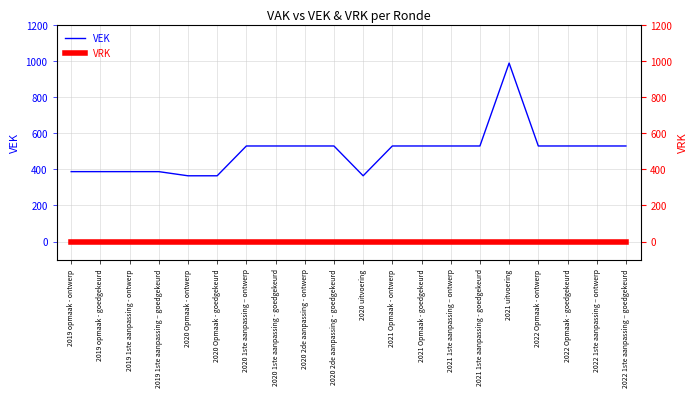

Which series has the largest total across all categories?

VEK